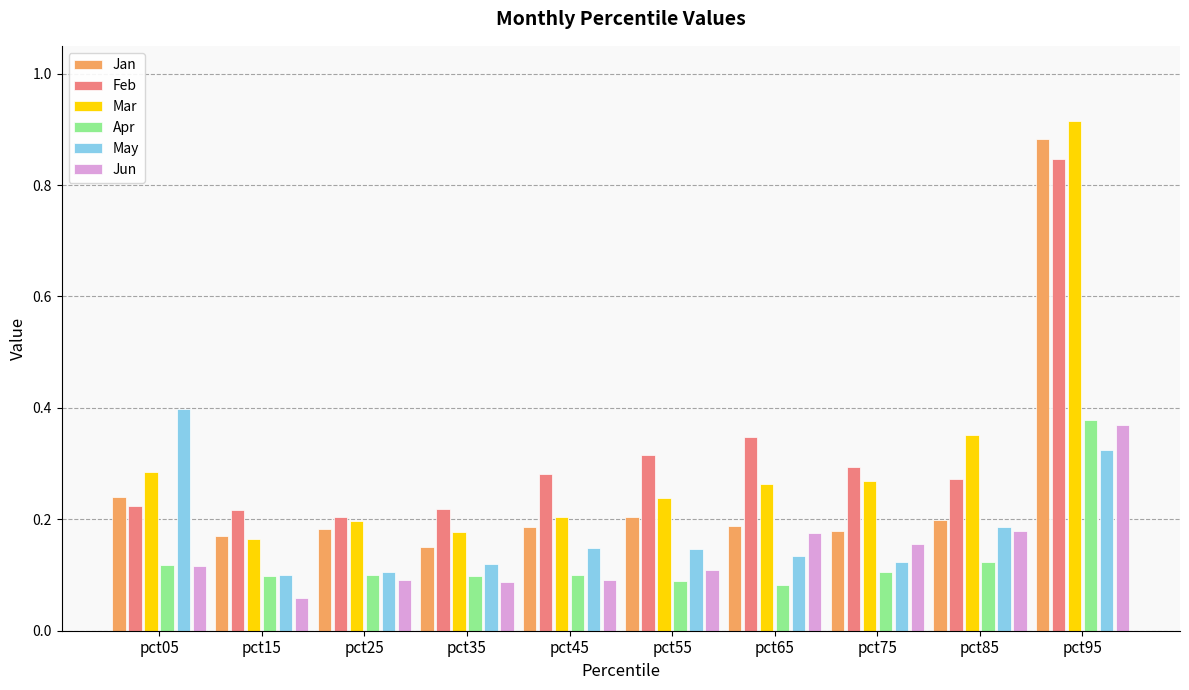

List the series in order of their peak value, lowest first.

Jun, Apr, May, Feb, Jan, Mar